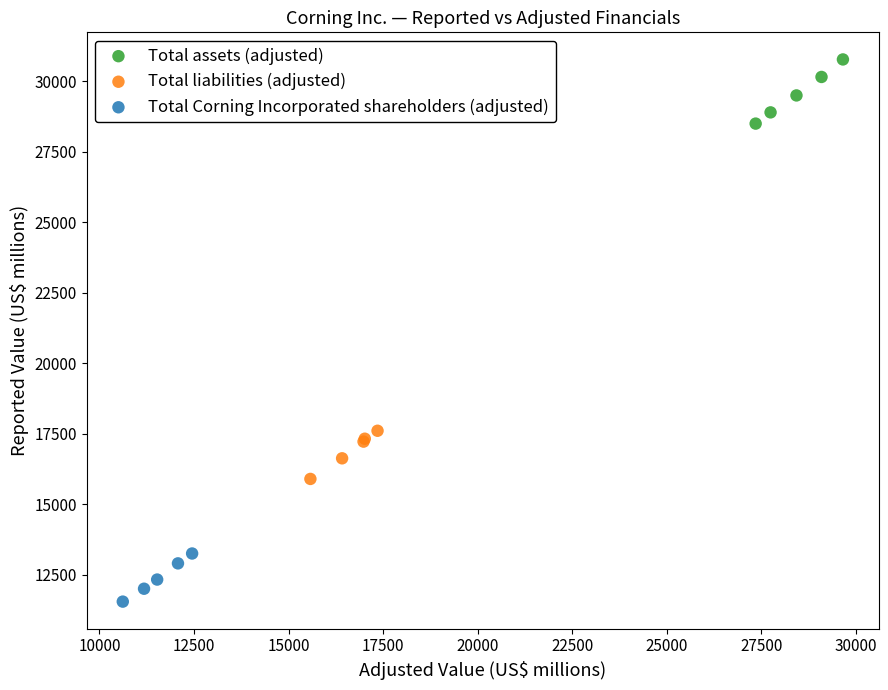

Which series reaches the minimum Y coordinate?

Total Corning Incorporated shareholders (adjusted)